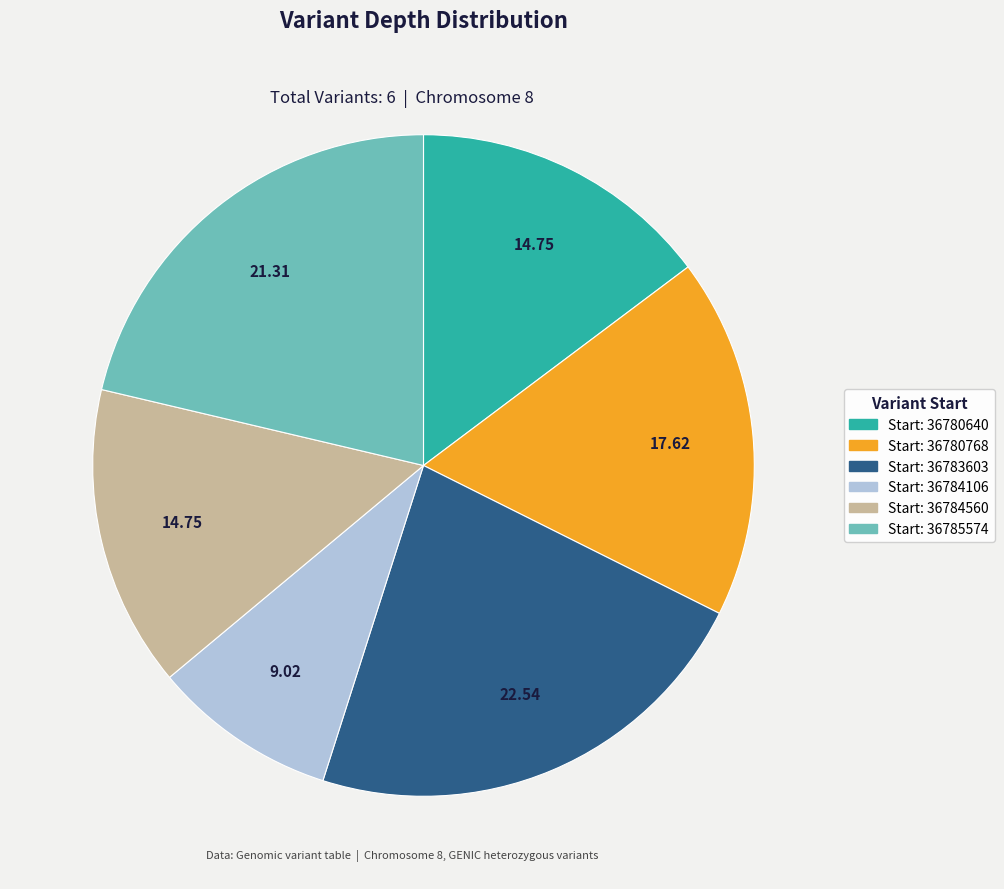

Is there any slice that represents more than half of the pie?

No